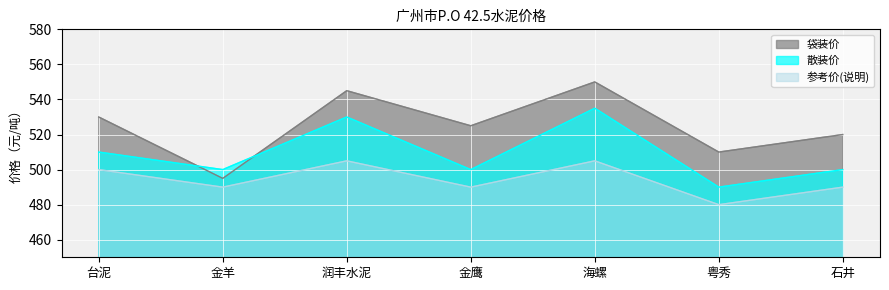

The 参考价(说明) series shows 490 at 石井. True or false?

True